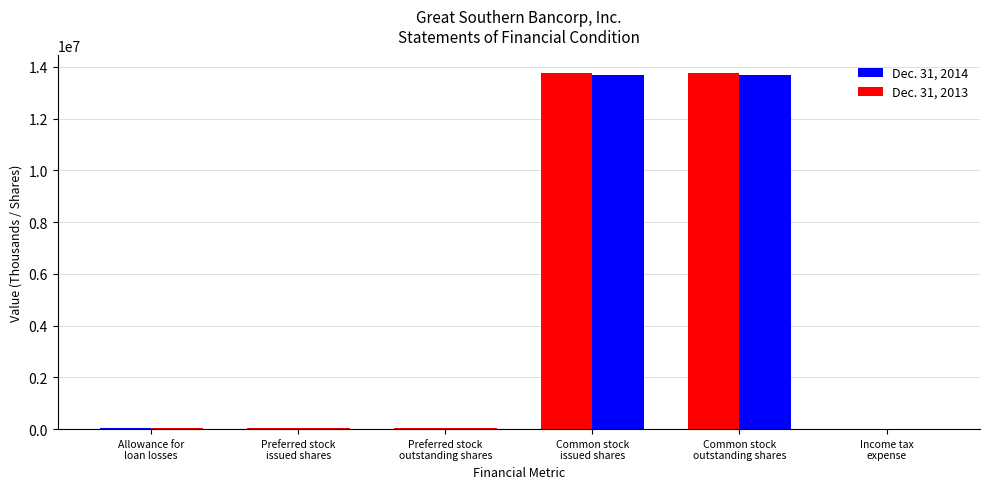

The Dec. 31, 2013 series shows 714 at Income tax
expense. True or false?

False